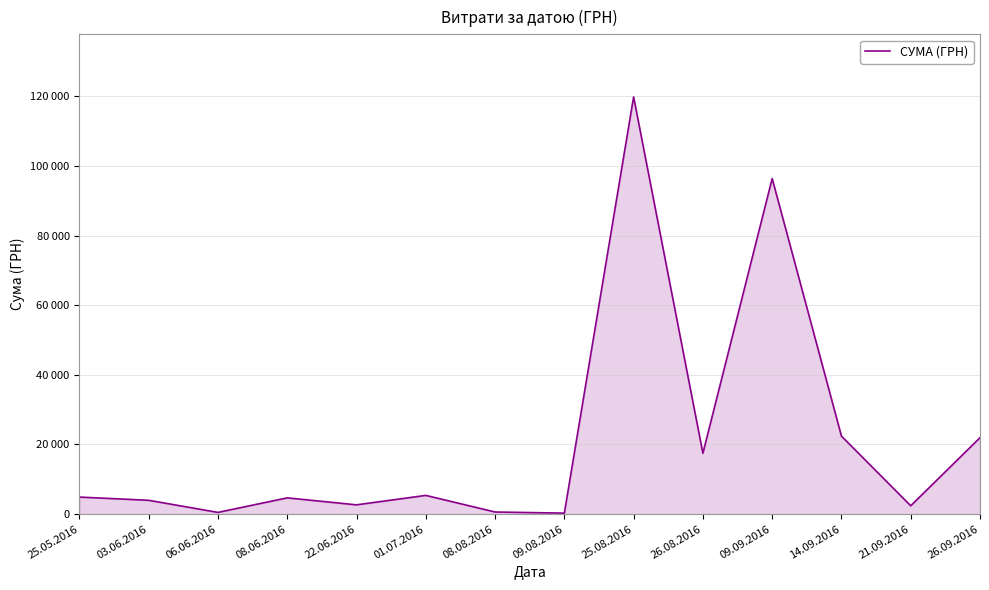

List the labels in order of value, largest first.

25.08.2016, 09.09.2016, 14.09.2016, 26.09.2016, 26.08.2016, 01.07.2016, 25.05.2016, 08.06.2016, 03.06.2016, 22.06.2016, 21.09.2016, 08.08.2016, 06.06.2016, 09.08.2016